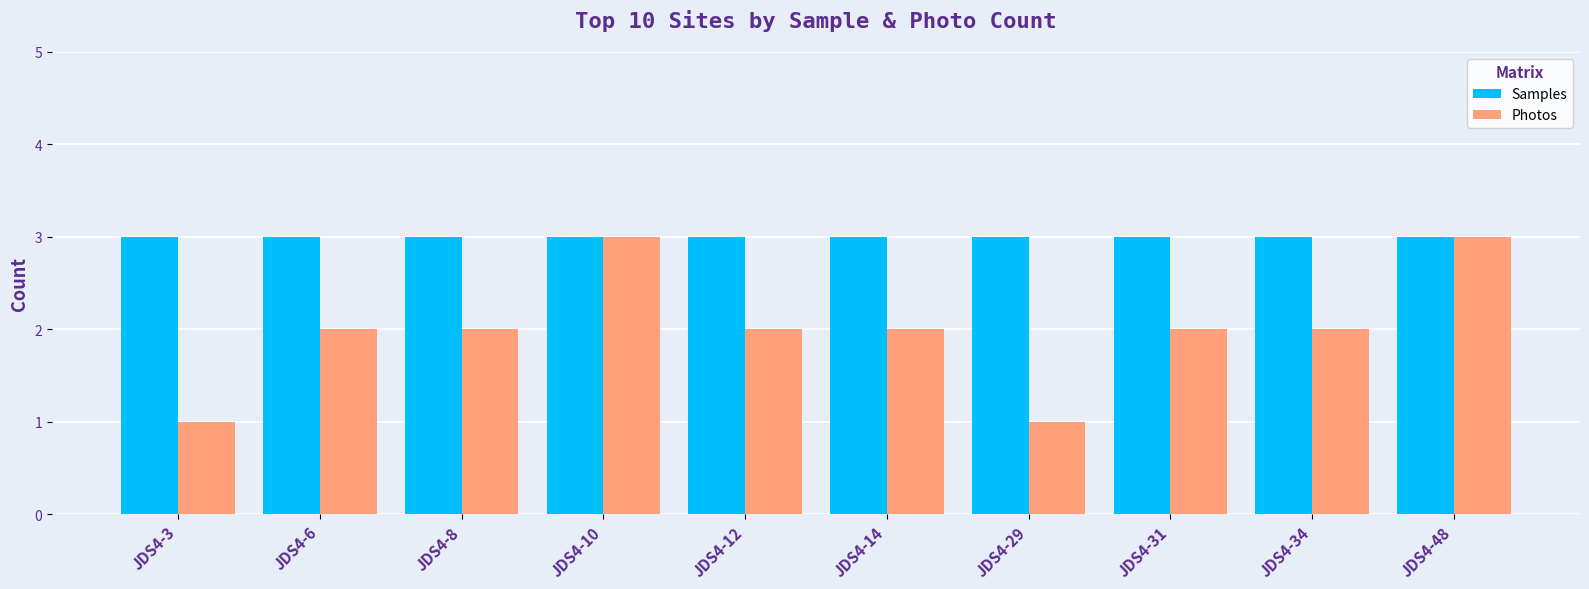

What is the sum of all Photos values?

20